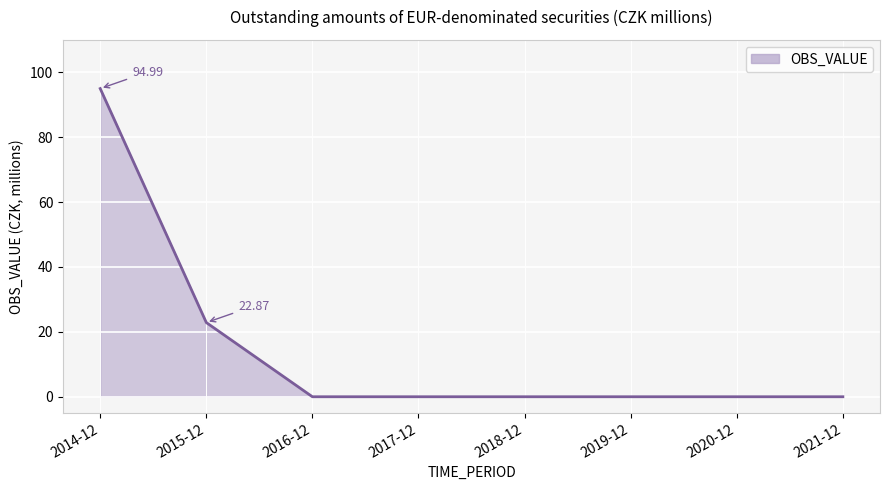

At which label is the value closest to 47?

2015-12